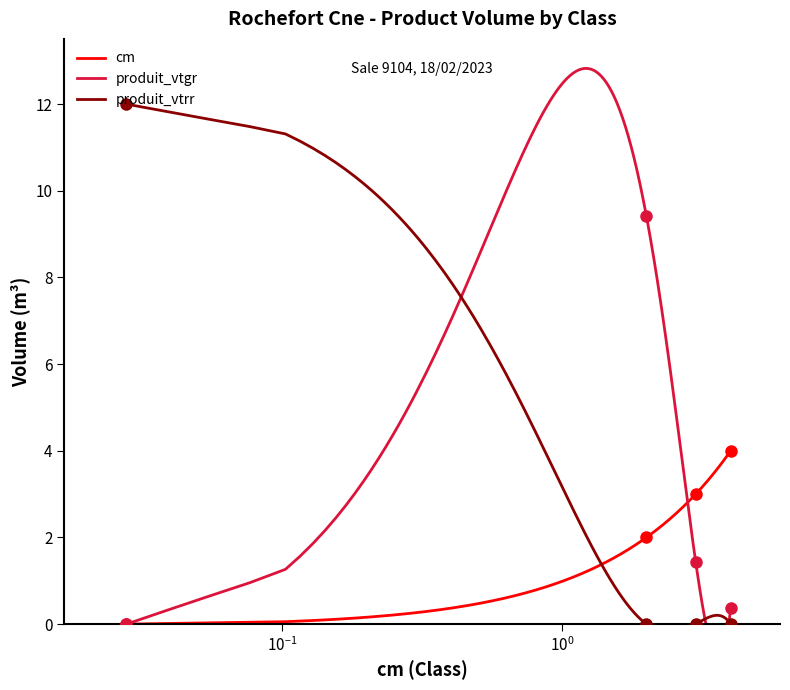

Is it true that produit_vtgr equals 9.4 at 2?

True